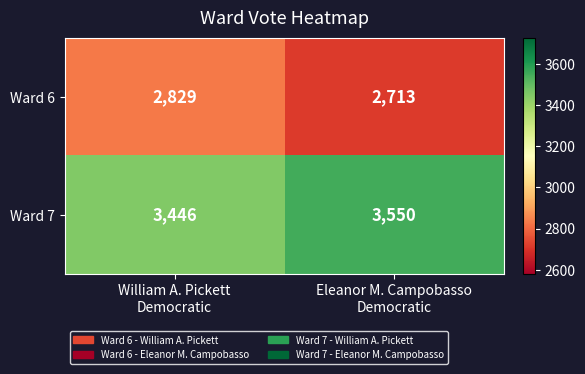

What is the spread (max minus min) of values at Eleanor M. Campobasso
Democratic?

837